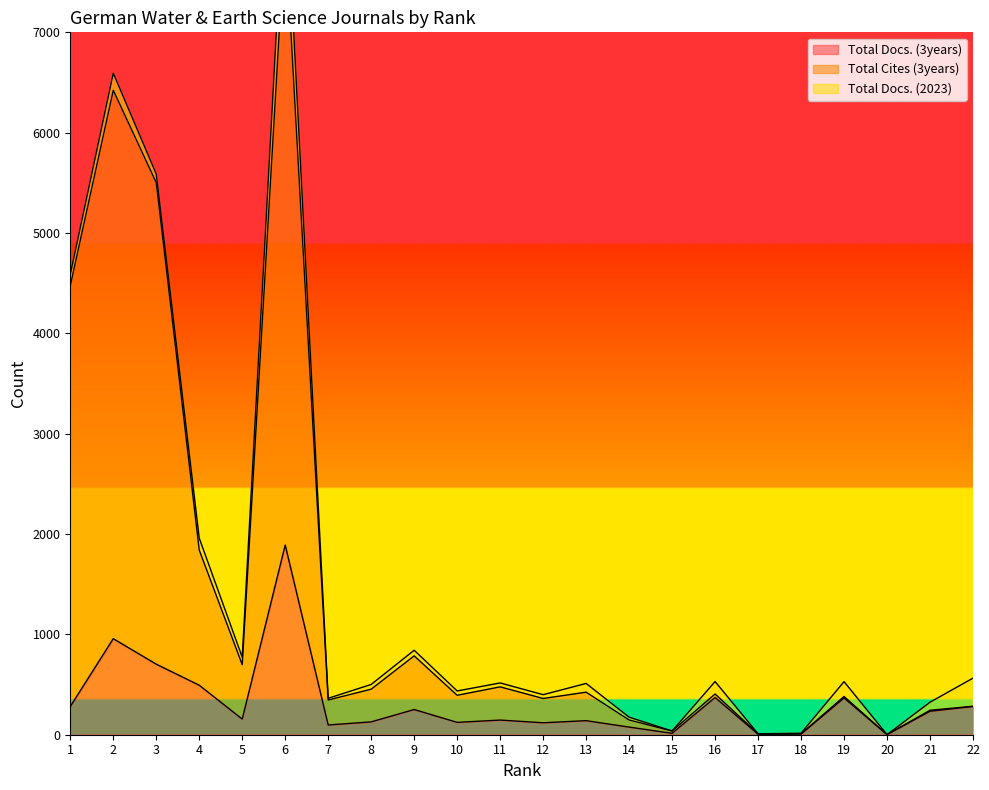

The value of Total Docs. (3years) at 5 is 156. True or false?

True